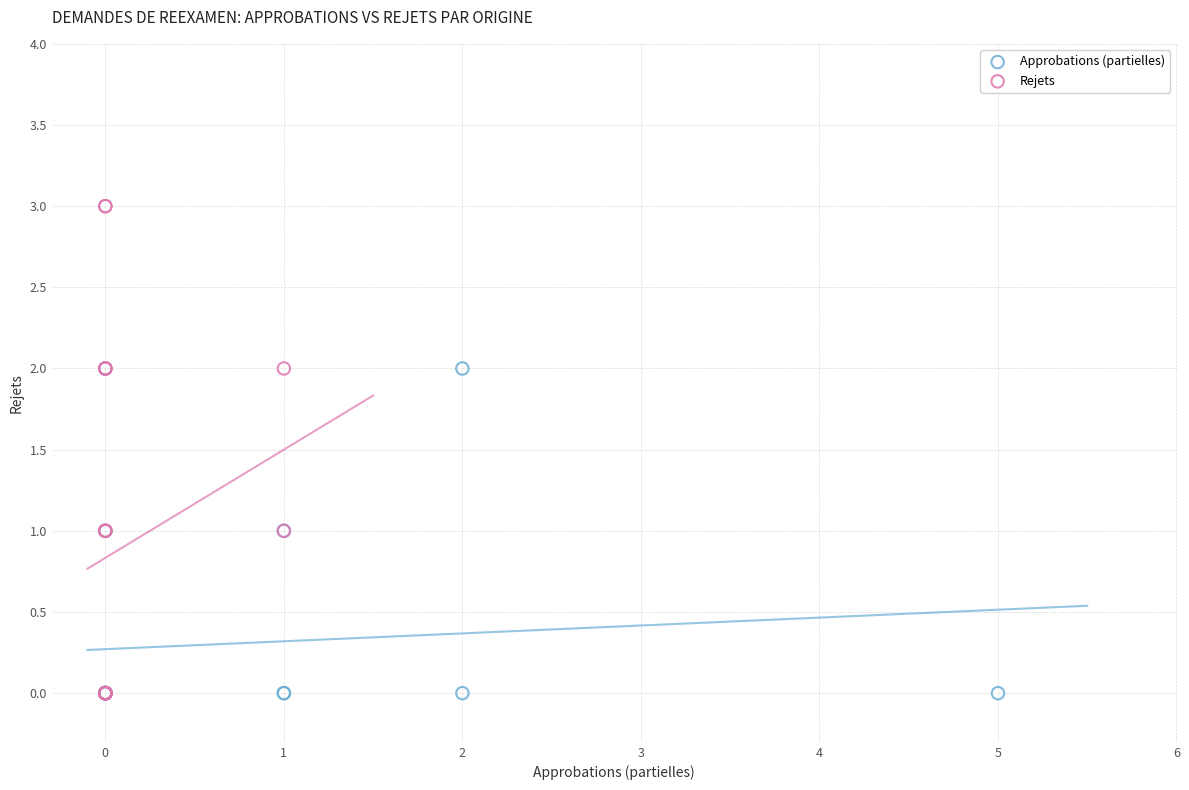

Which series contains the highest Y value?

Rejets